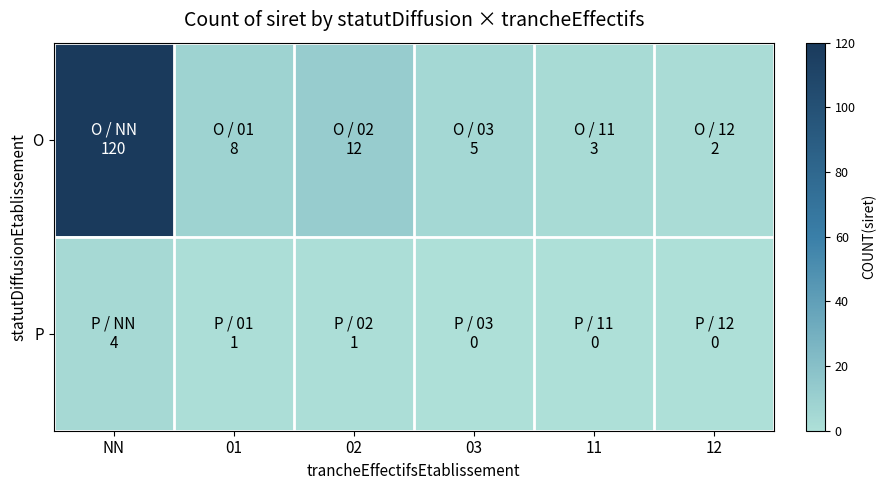

What is the total value across all series at 12?

2